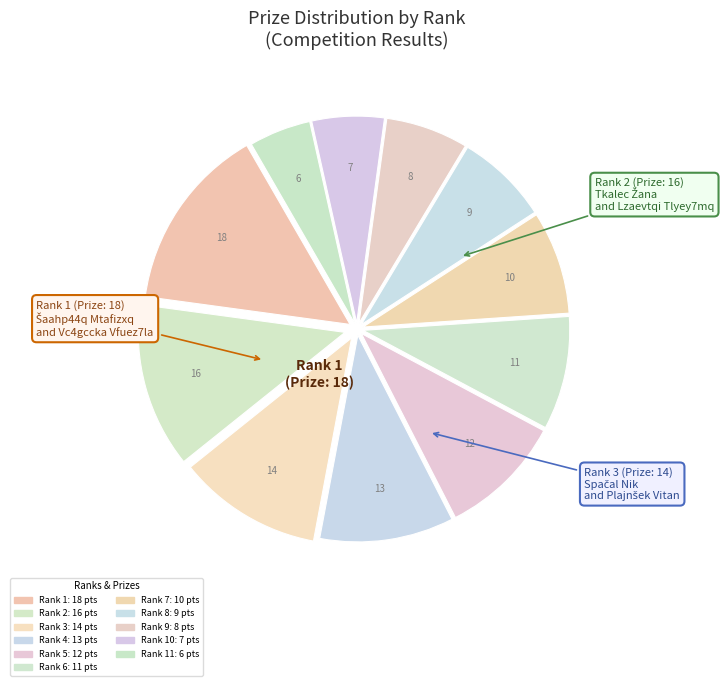

How many segments does this pie chart have?

11